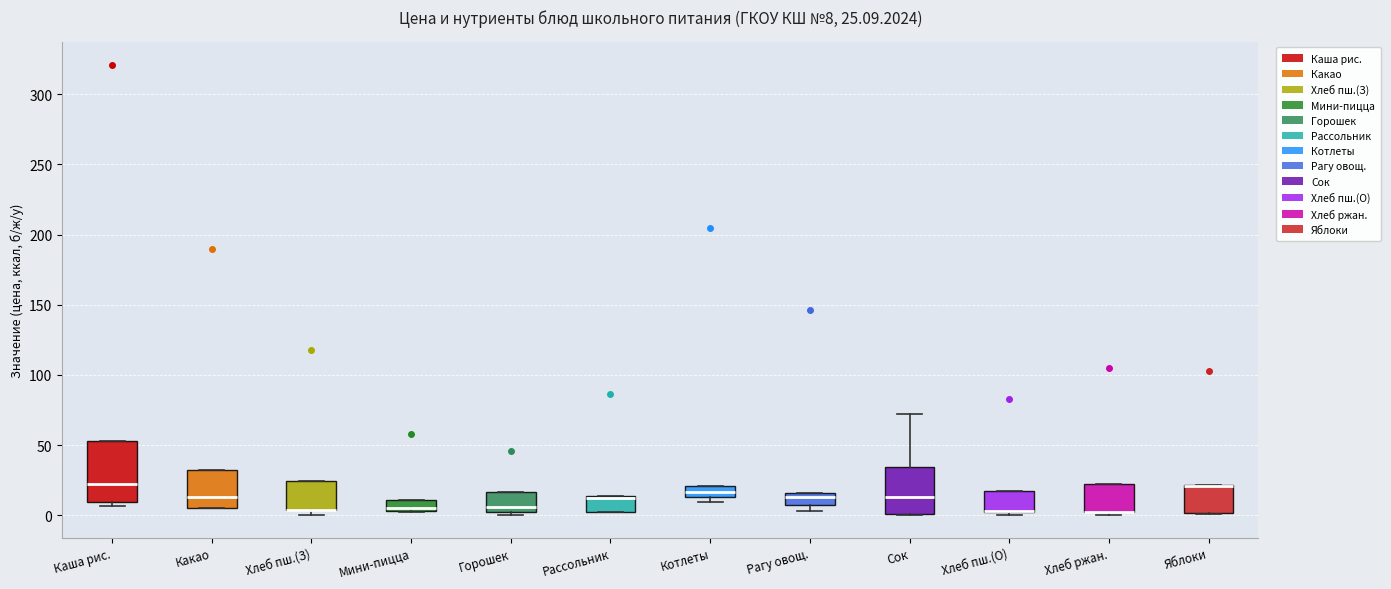

Comparing the boxes themselves (not the whiskers), which one is the tallest?

Каша рис.